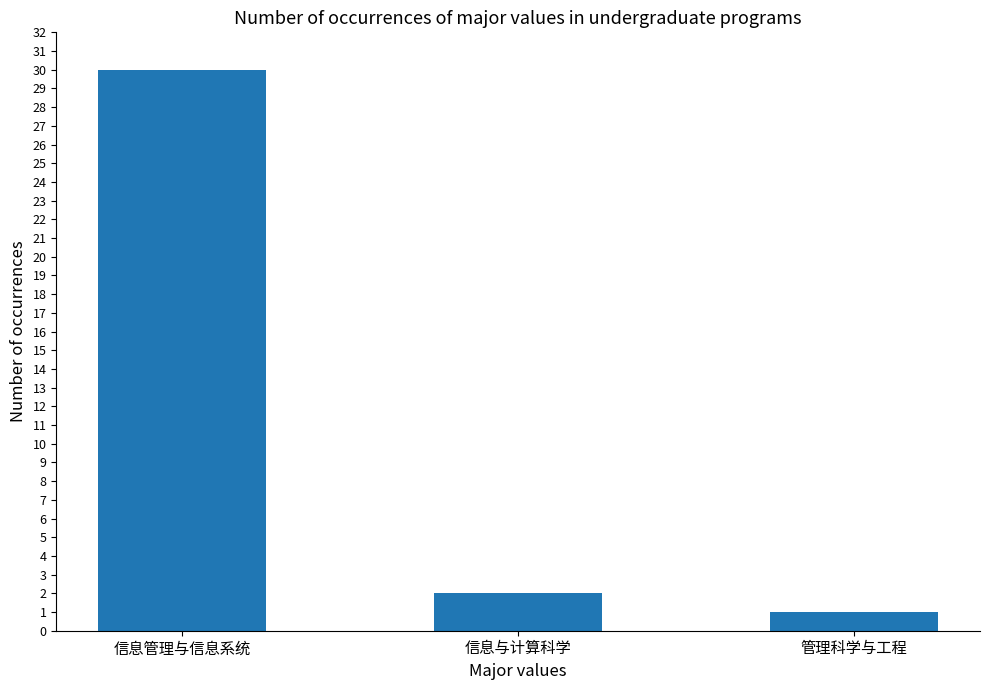

What is the value of the 3rd bar from the left?

1